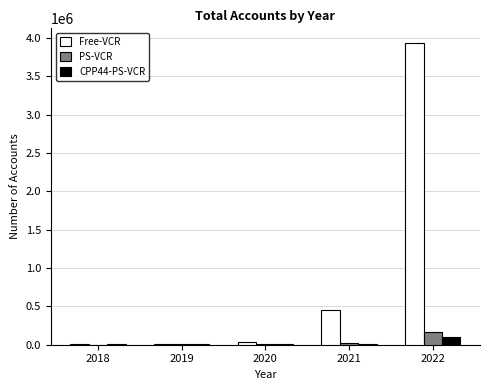

What is the sum of all PS-VCR values?

200940